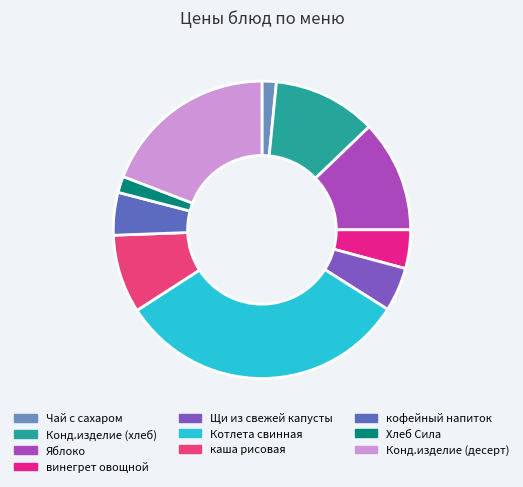

Does кофейный напиток represent more than half of the total?

No